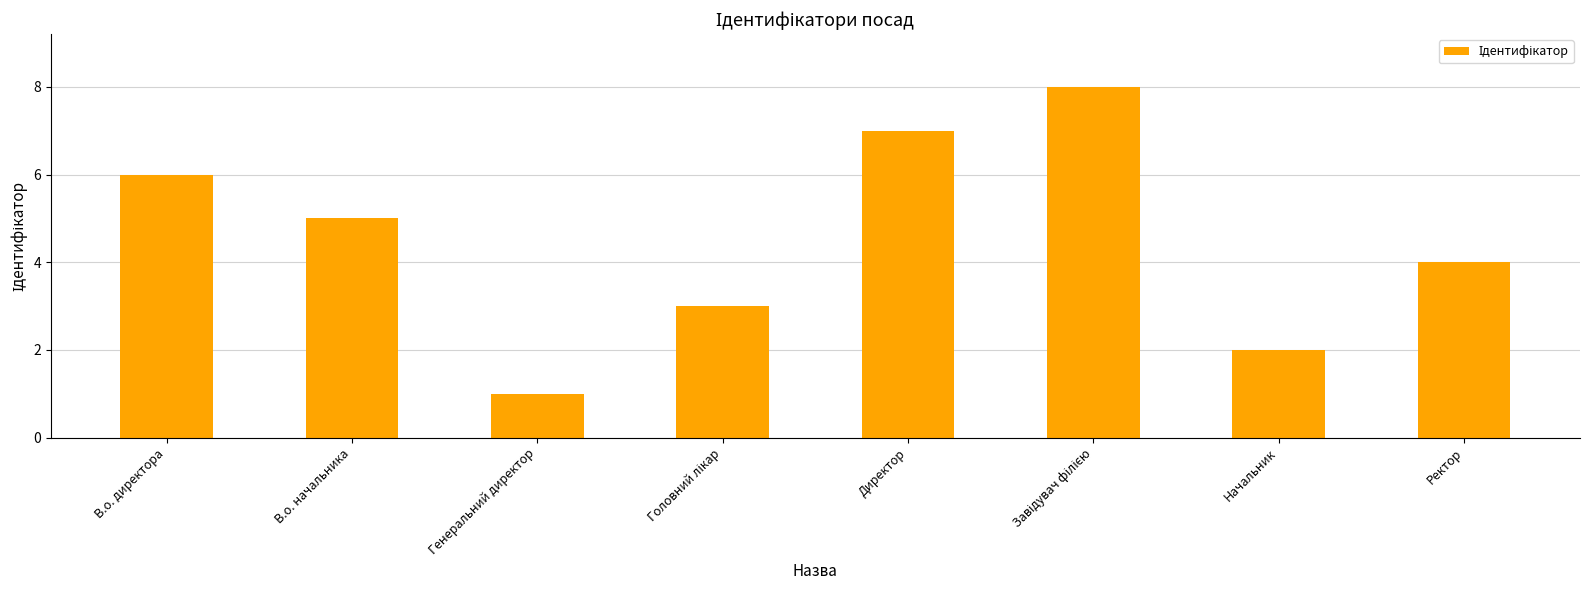

Where does the data first go above 5?

В.о. директора